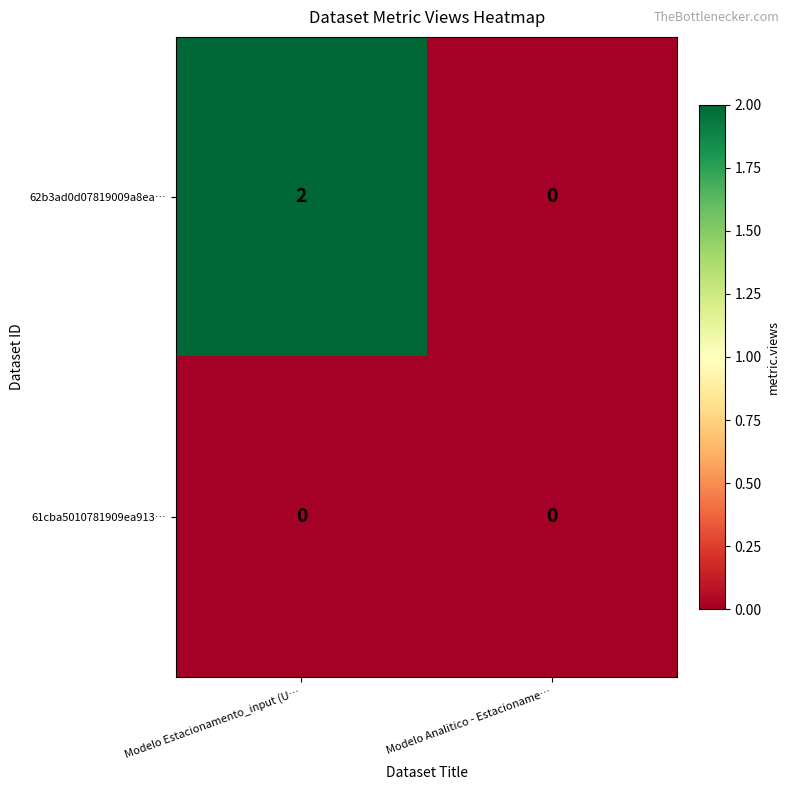

Rank the series by their average value, from lowest to highest.

61cba5010781909ea913…, 62b3ad0d07819009a8ea…